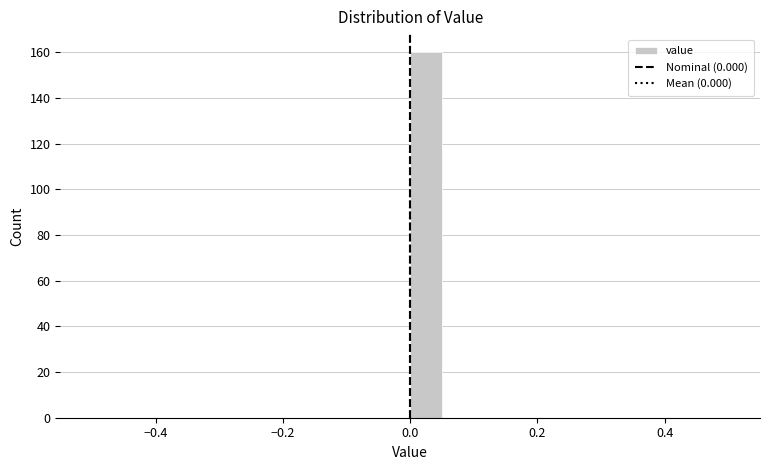

Read against the x-axis, roughly where is the centre of the tallest bar?

0.02